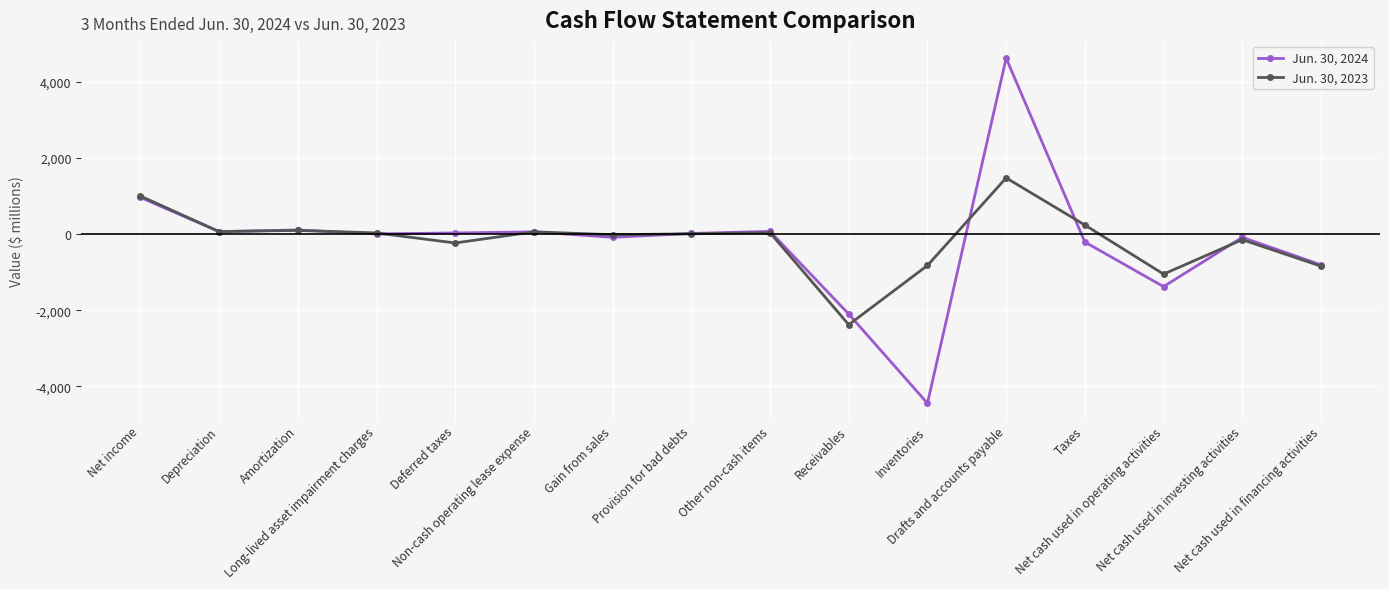

Rank the series by their maximum value, from highest to lowest.

Jun. 30, 2024, Jun. 30, 2023